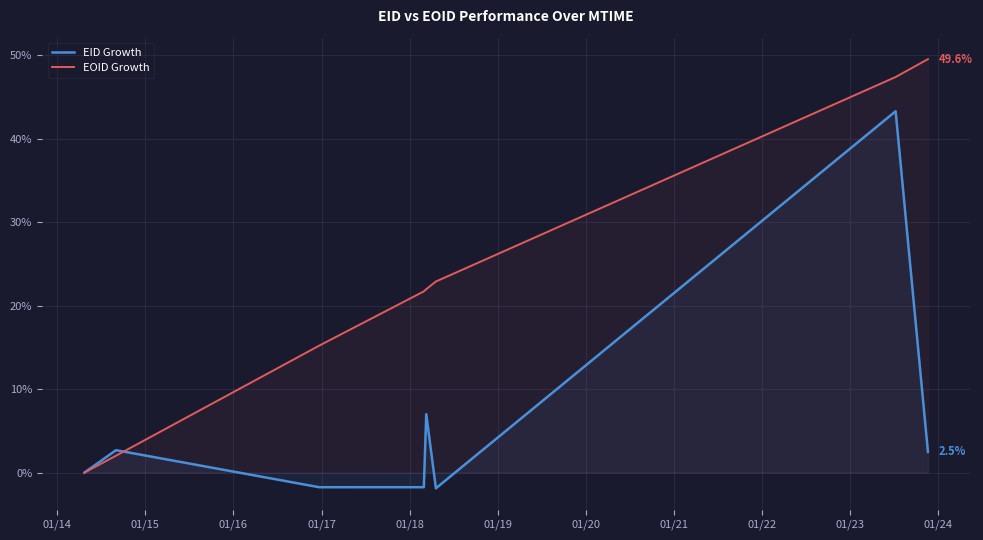

What are all the series names shown in the legend?

EID Growth, EOID Growth